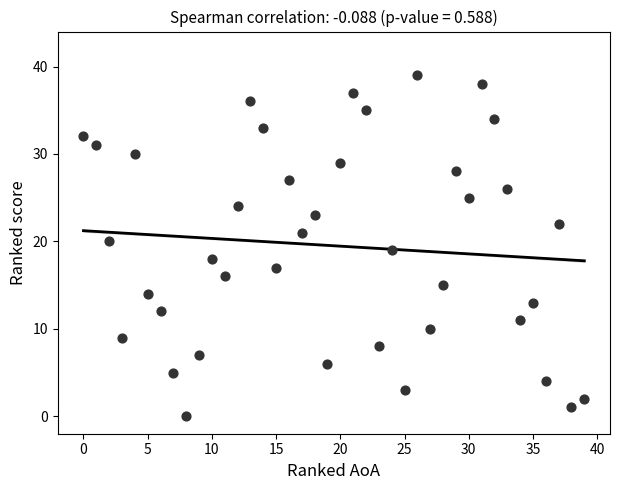

What is the range of Y values (max minus min)?

39